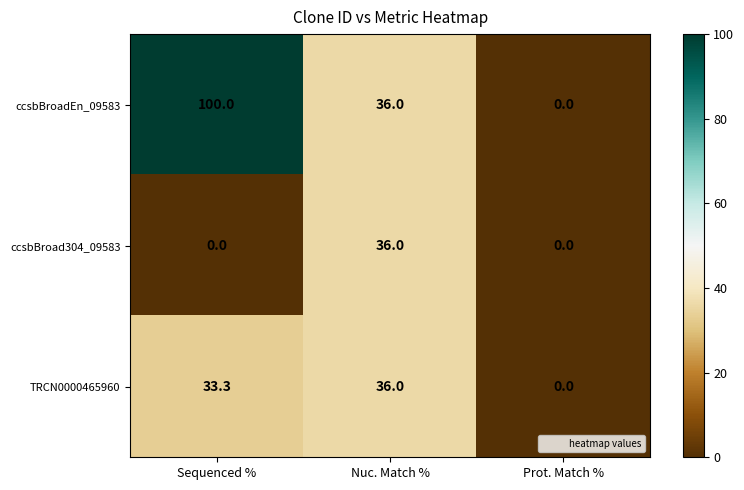

List the series in order of their overall mean, highest first.

ccsbBroadEn_09583, TRCN0000465960, ccsbBroad304_09583